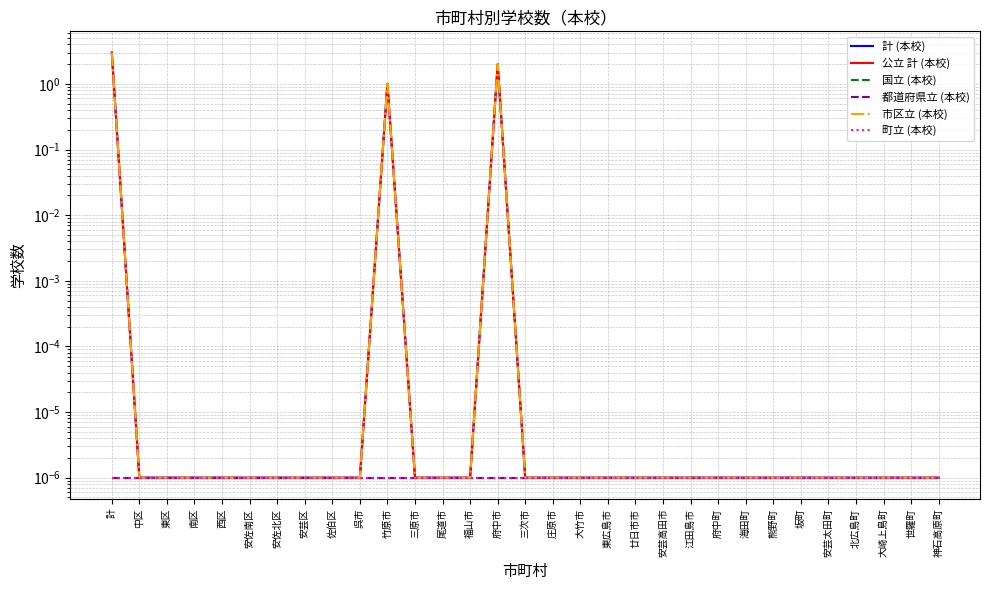

Rank the categories by 計 (本校) value from lowest to highest.

中区, 東区, 南区, 西区, 安佐南区, 安佐北区, 安芸区, 佐伯区, 呉市, 三原市, 尾道市, 福山市, 三次市, 庄原市, 大竹市, 東広島市, 廿日市市, 安芸高田市, 江田島市, 府中町, 海田町, 熊野町, 坂町, 安芸太田町, 北広島町, 大崎上島町, 世羅町, 神石高原町, 竹原市, 府中市, 計